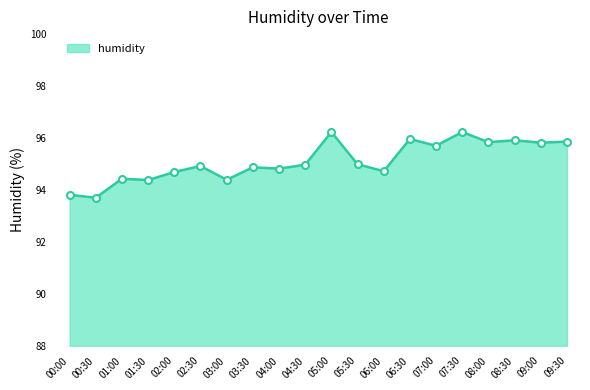

The value at 05:00 is 154.9. True or false?

False